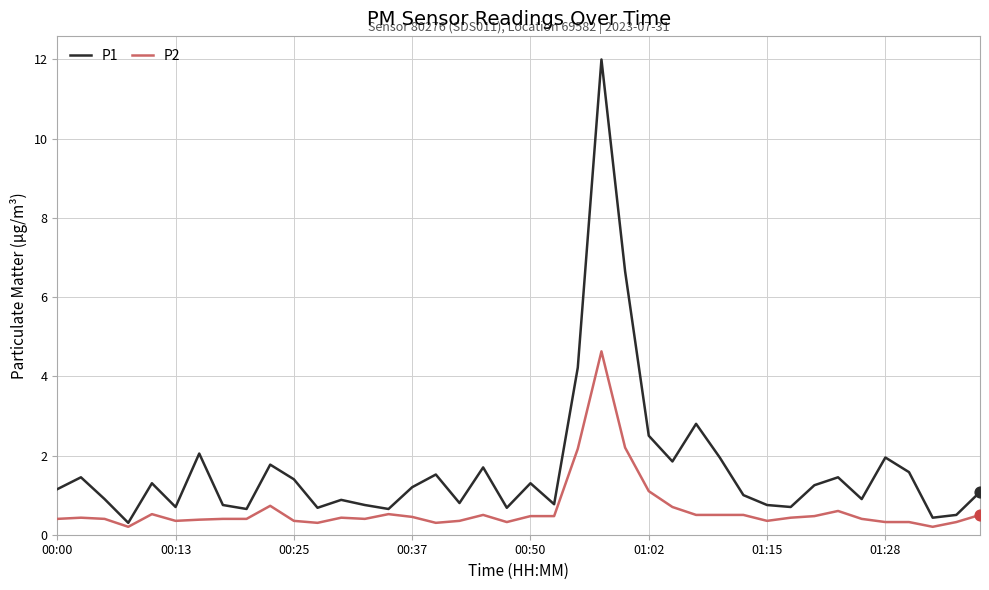

What are all the series names shown in the legend?

P1, P2